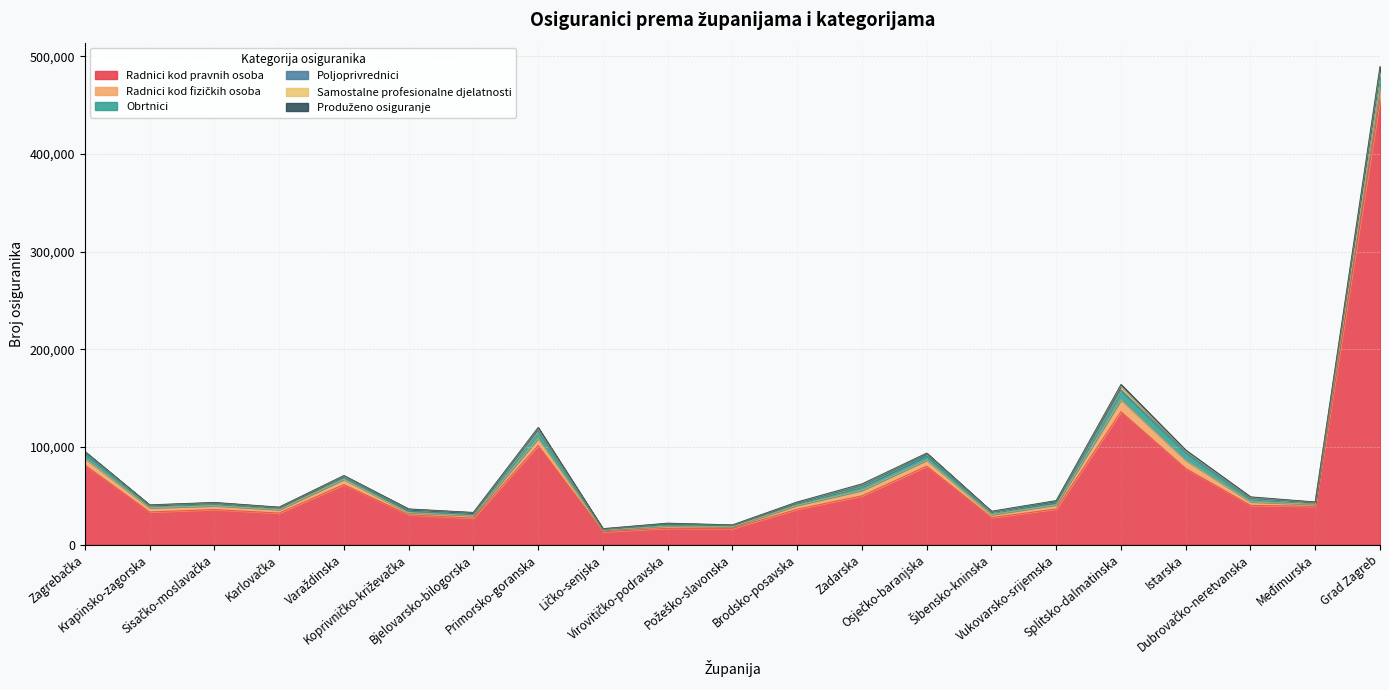

In Produženo osiguranje, how many points are higher than both neighbors (excluding endpoints)?

5